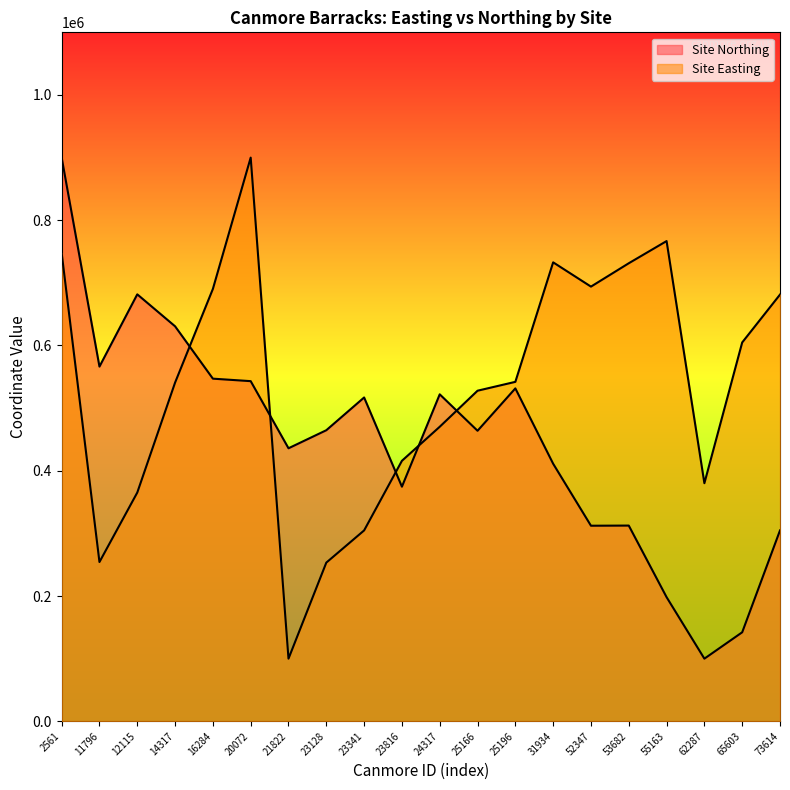

Reading left to right, list all the values displayed in this chart.

Site Easting: 747701.3	254310.2	365200.4	540770.8	690340.1	900000.0	100000.0	253346.9	304755.4	415903.1	470262.2	527808.1	541964.4	732772.5	694011.7	731315.4	766722.7	380126.2	604875.4	681291.3
Site Northing: 900000.0	566330.4	681677.0	630650.2	547048.2	543079.3	435905.7	464728.0	517008.6	374567.4	522032.9	463857.2	531526.0	411210.9	312252.1	312488.9	198201.2	100000.0	142110.1	304760.0